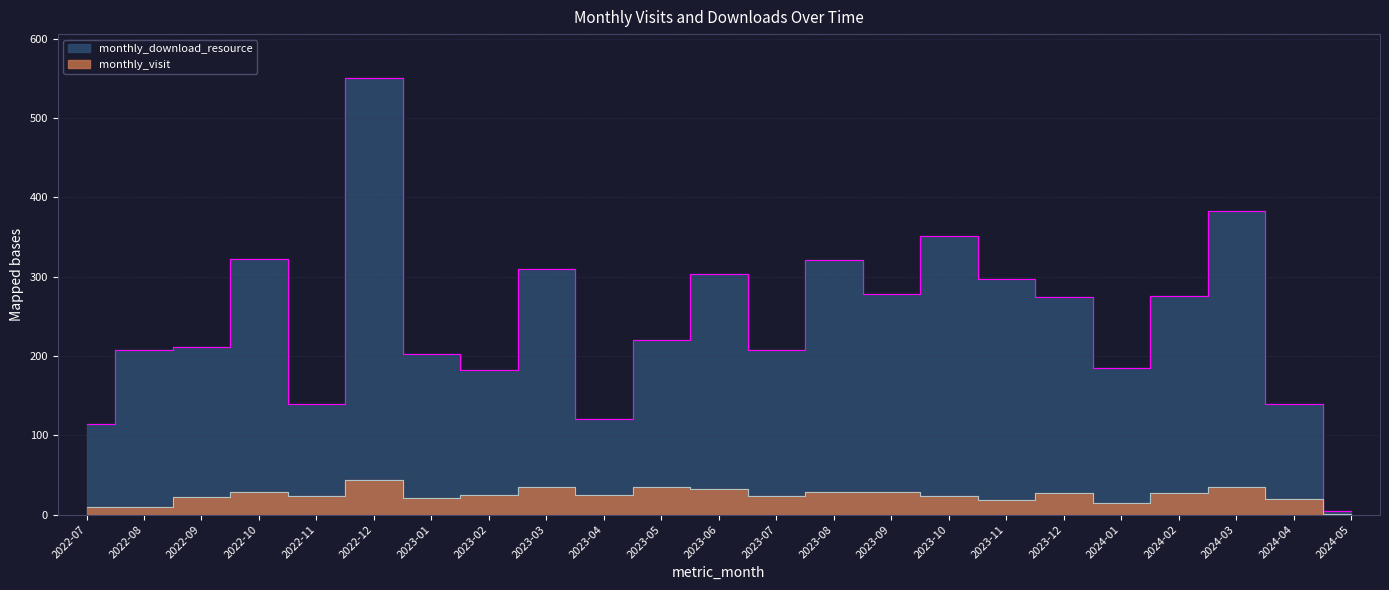

The value of monthly_download_resource at 2023-08 is 321. True or false?

True